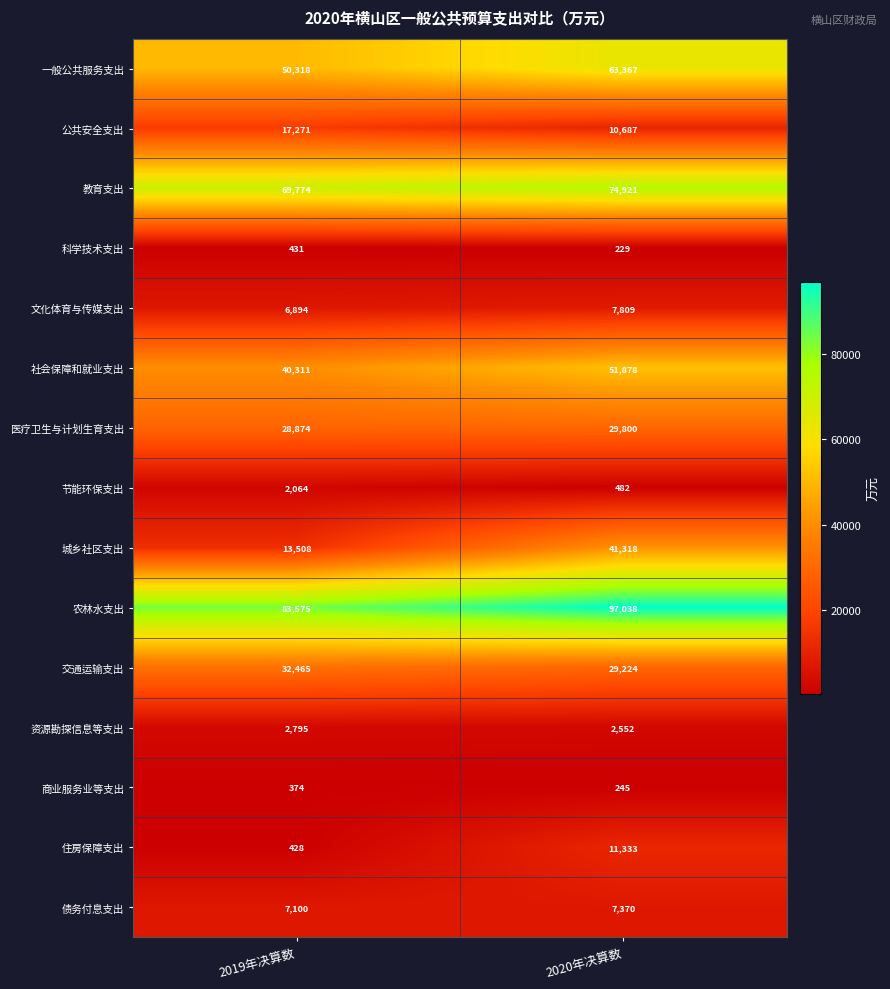

Is it true that 城乡社区支出 equals 13508 at 2019年决算数?

True